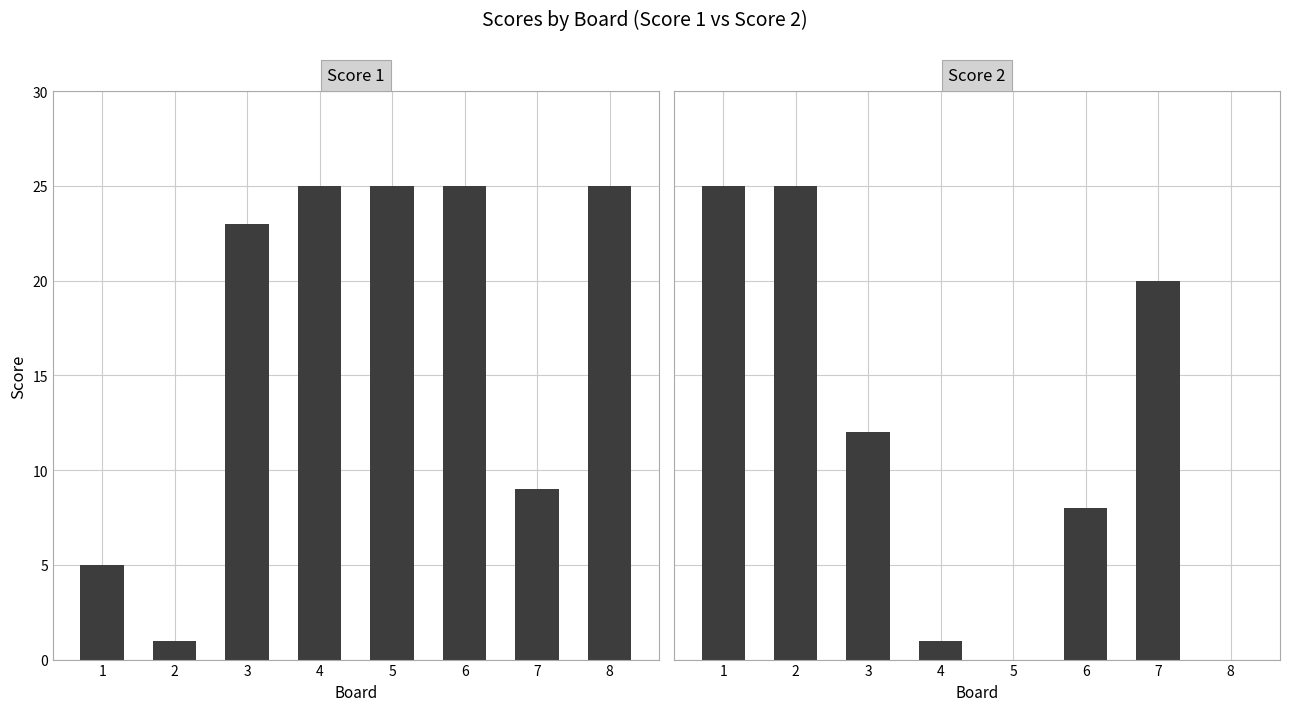

List the labels in order of Score 2 value, smallest first.

5, 8, 4, 6, 3, 7, 1, 2